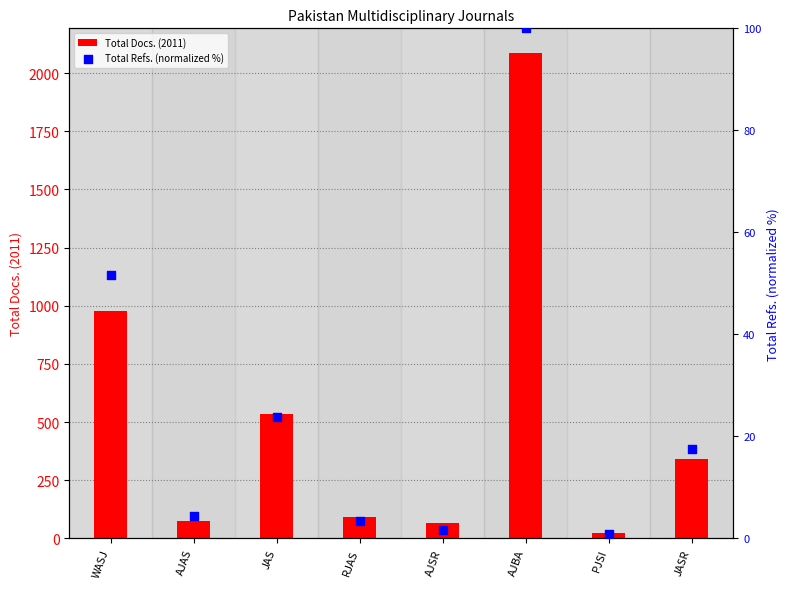

At which category is the sum across all series the highest?

AJBA